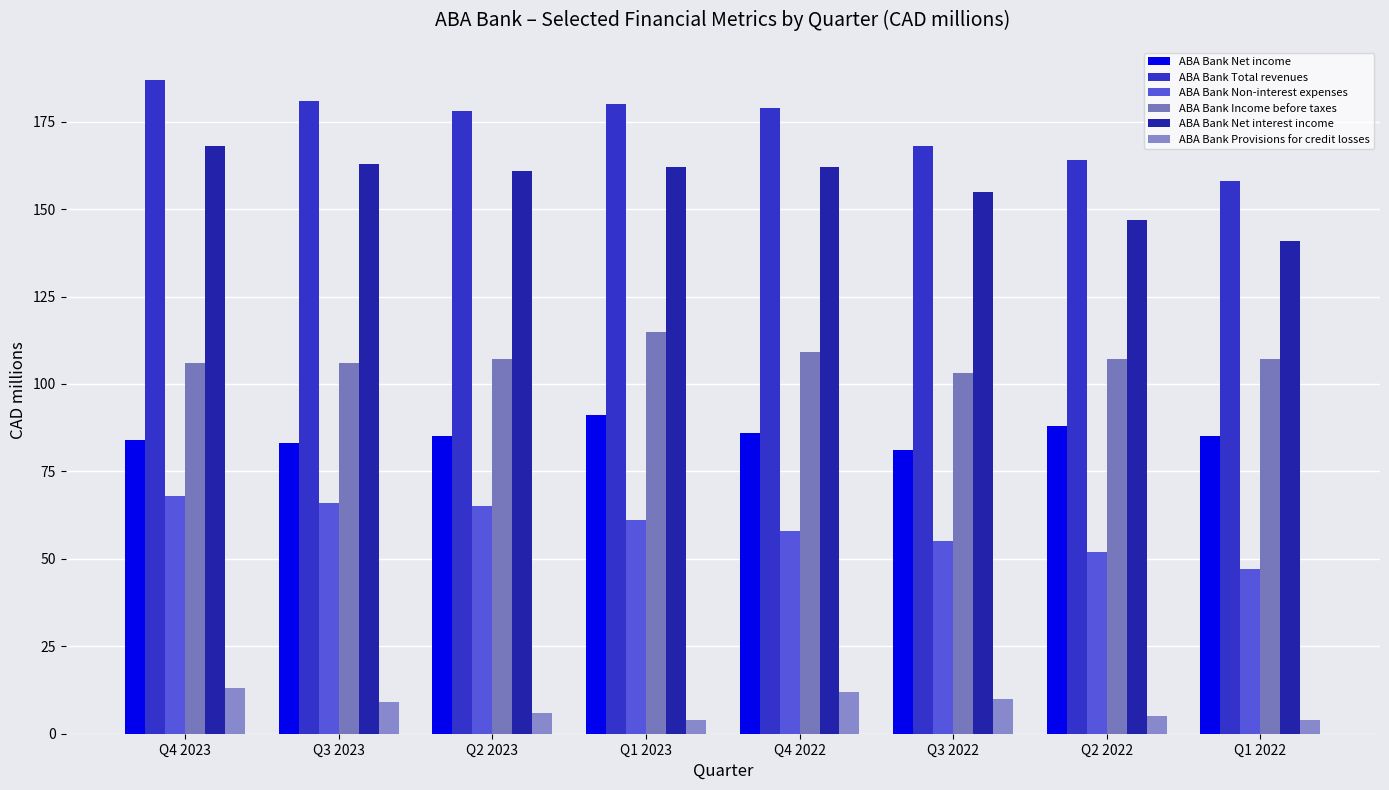

What is the average value of the ABA Bank Non-interest expenses series?

59